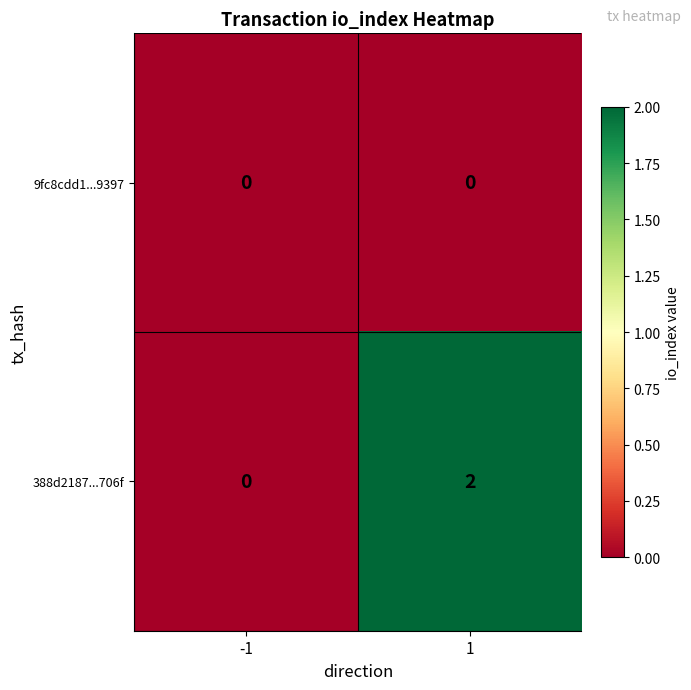

How many categories are shown in the chart?

2